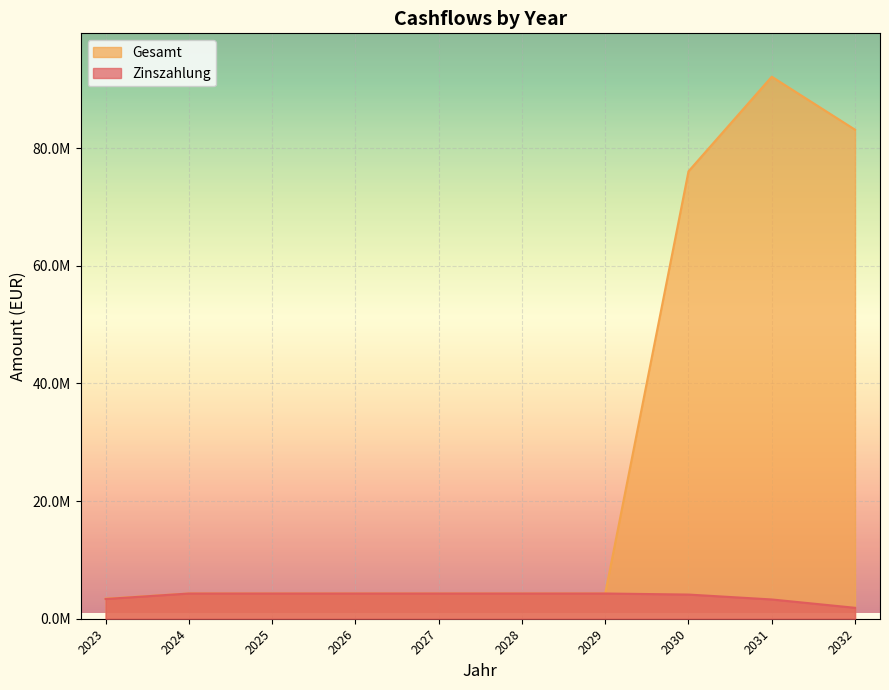

At which label does Gesamt first exceed 4288090?

2024